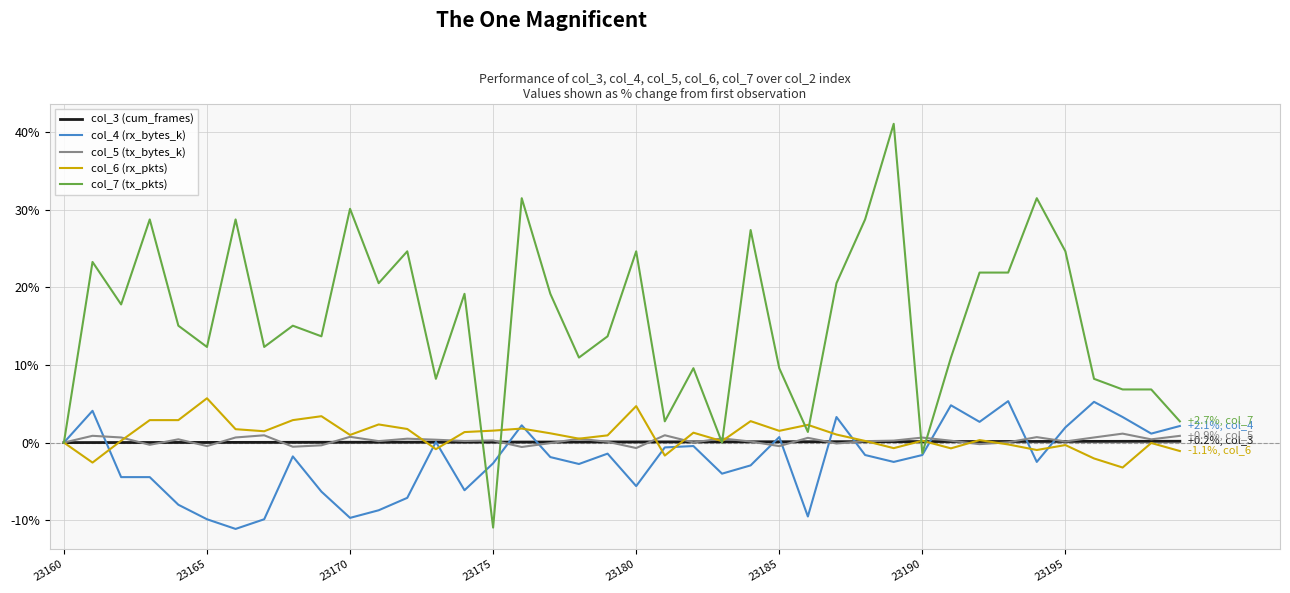

Which series has the largest total across all categories?

col_7 (tx_pkts)